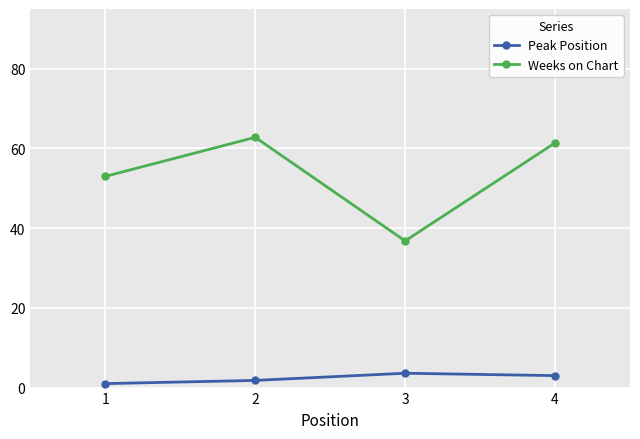

What is the value of the Peak Position point at the 2nd from the left?

1.8